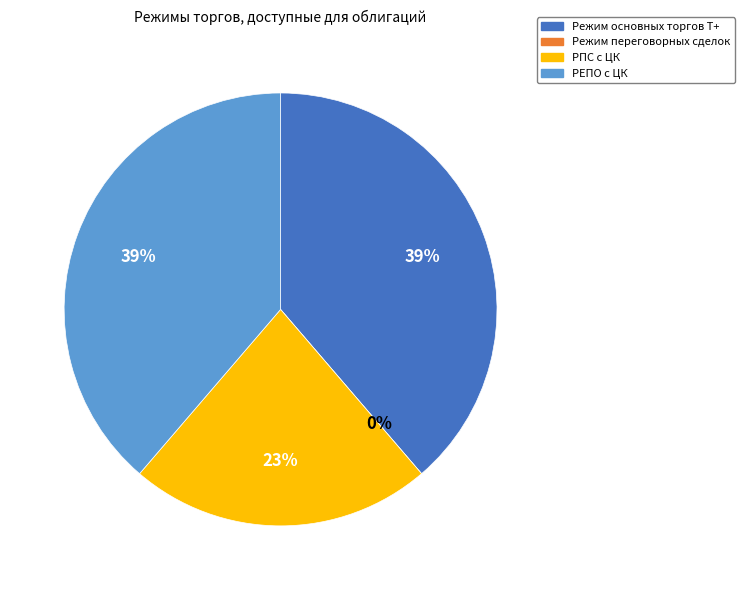

Rank the categories by value from lowest to highest.

Режим переговорных сделок, РПС с ЦК, Режим основных торгов Т+, РЕПО с ЦК